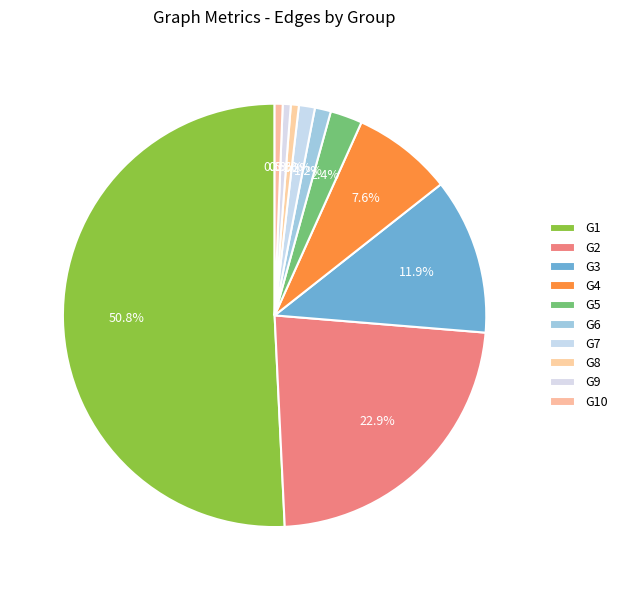

Which slice is the largest?

G1